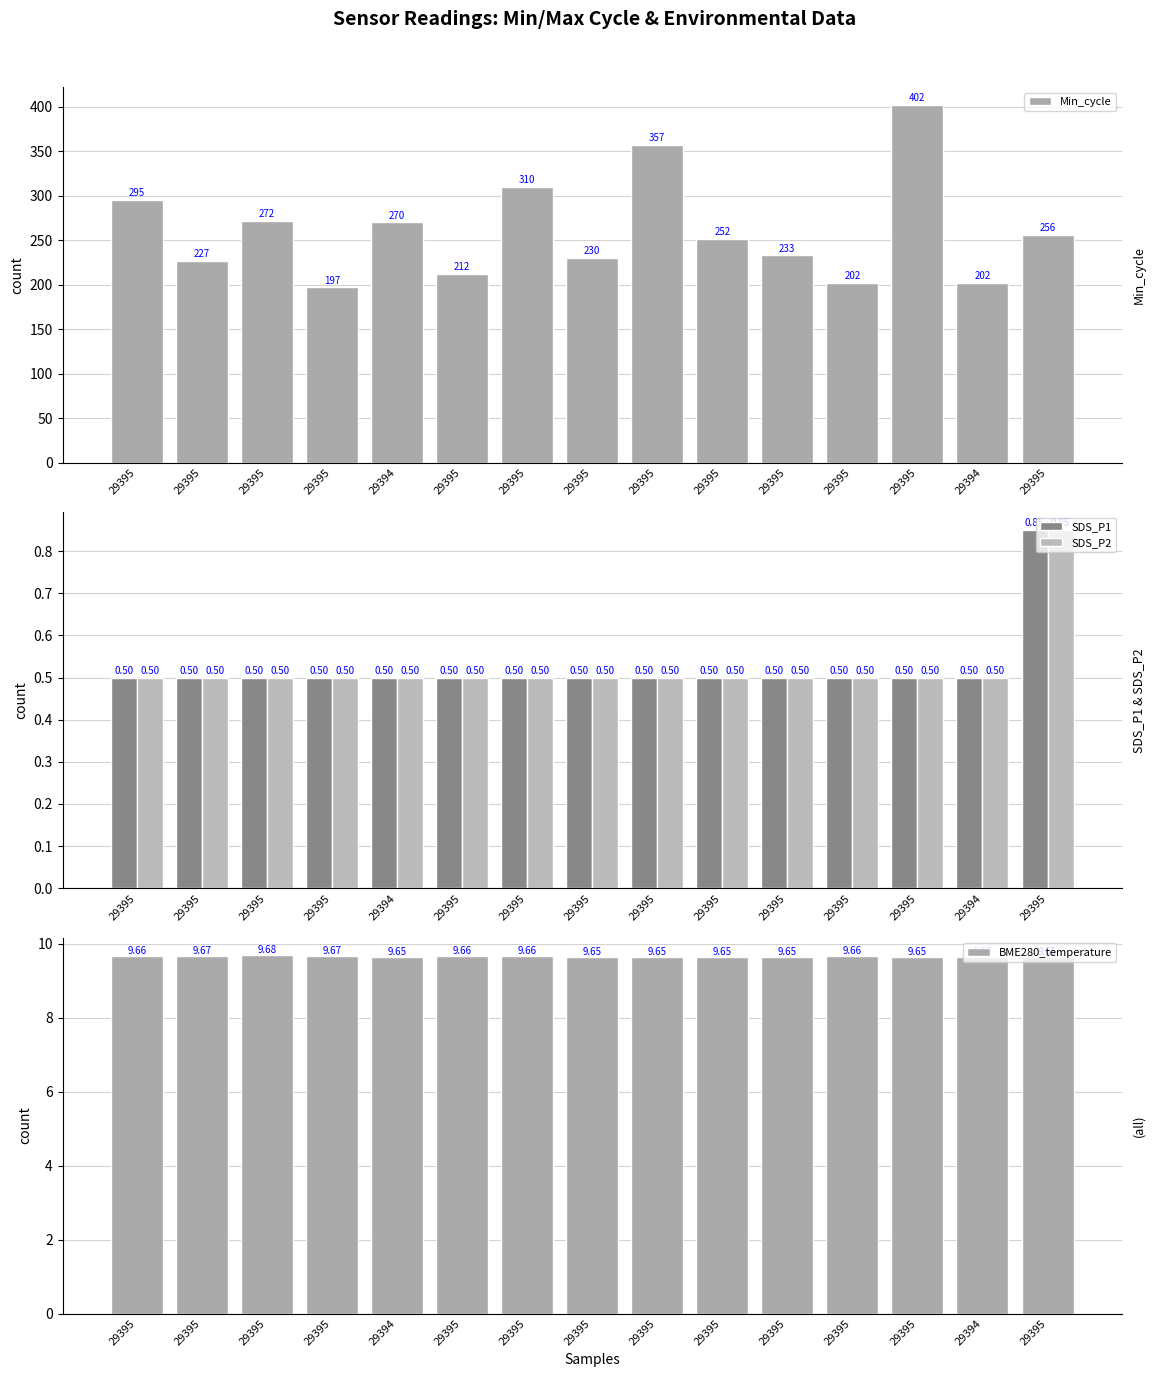

Which category has the lowest value in the BME280_temperature series?

29394